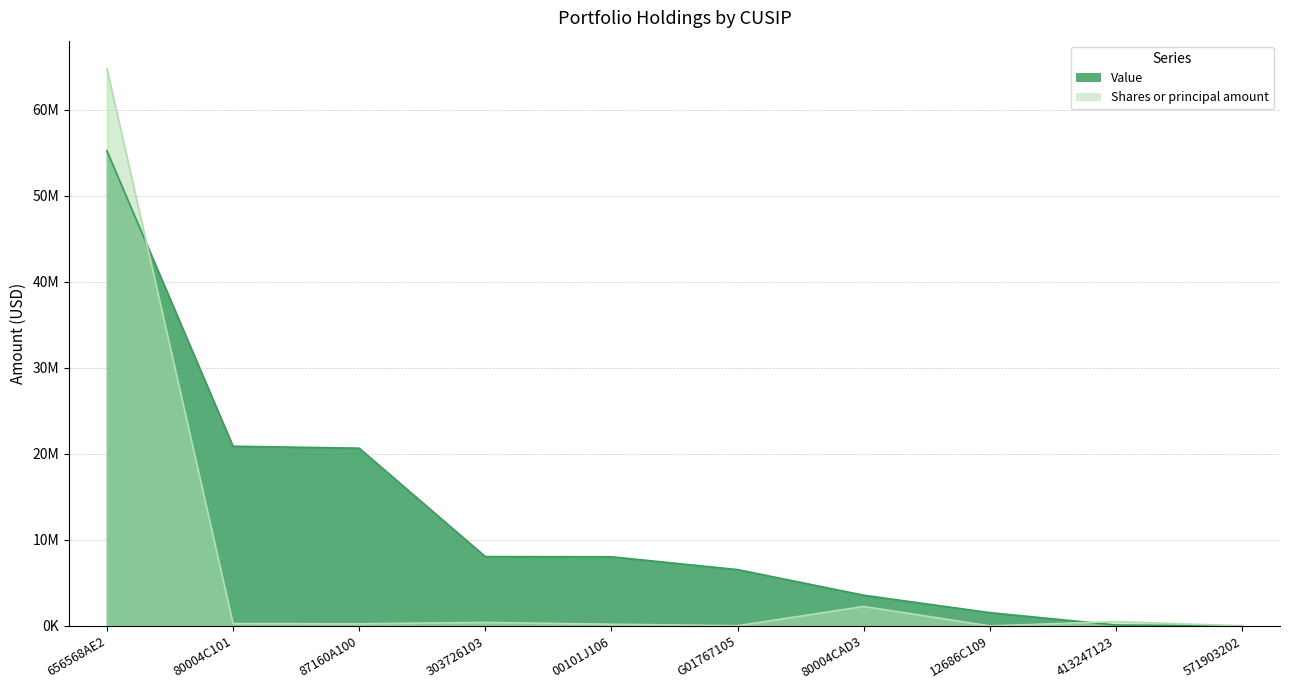

The value of Value at 80004C101 is 4592126. True or false?

False